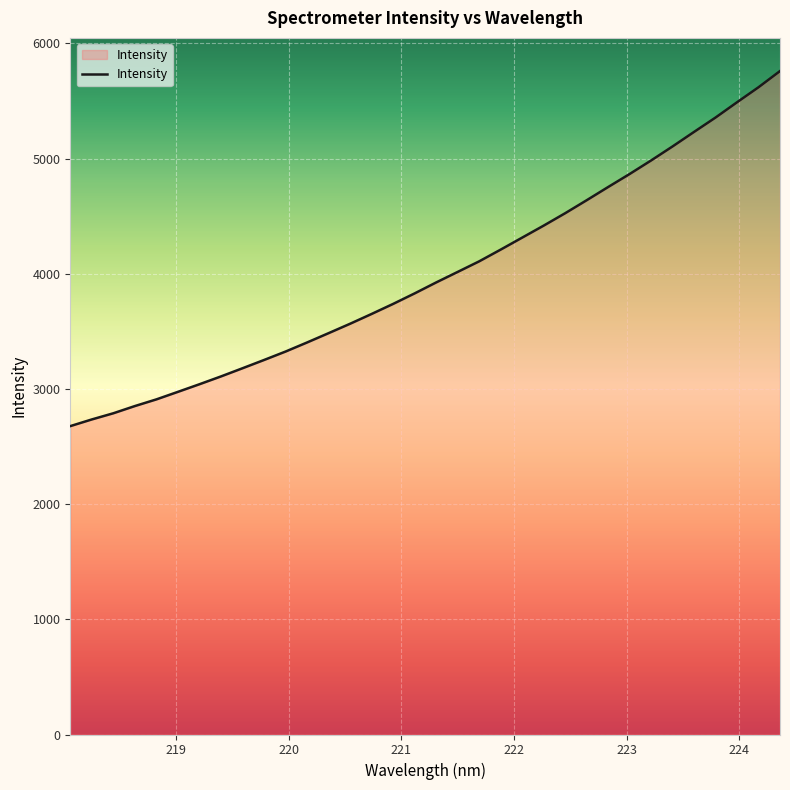

Reading left to right, what are all the values shown in this chart?

2677.2	2735.1	2788.8	2851.4	2909.3	2974.7	3040.8	3108.6	3179.5	3251.2	3324.5	3403.4	3484.2	3565.9	3650.9	3738.1	3829.4	3924.3	4015.7	4107.5	4209.5	4313.5	4417.7	4525.3	4638.0	4752.8	4865.9	4983.5	5105.5	5231.4	5356.2	5488.8	5619.0	5759.6